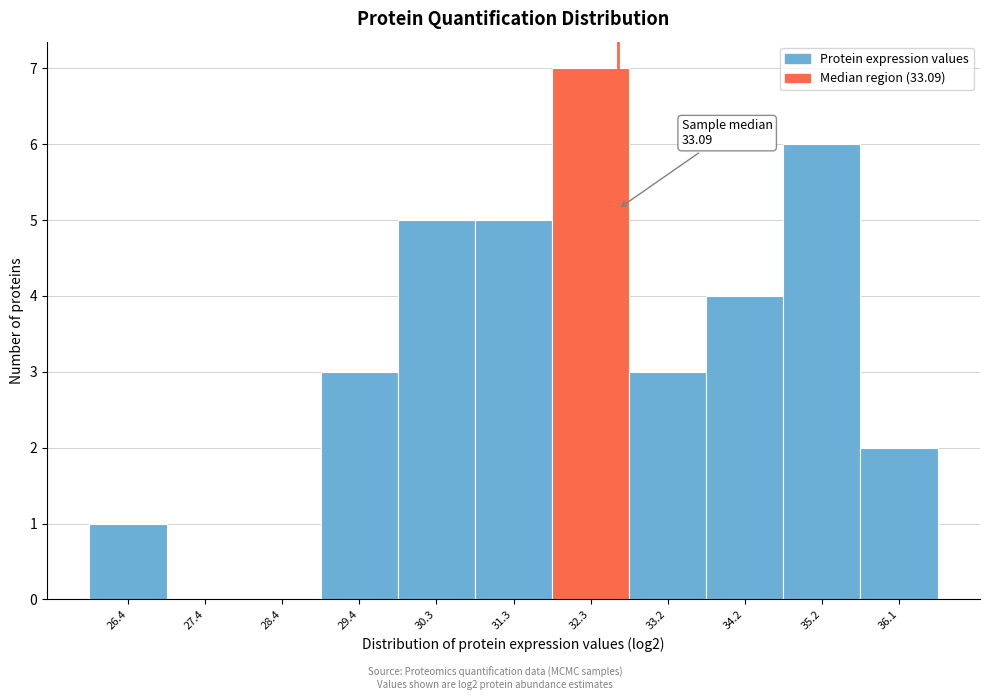

Reading left to right, extract all data points from this chart.

26.4=1	27.4=0	28.4=0	29.4=3	30.3=5	31.3=5	32.3=7	33.2=3	34.2=4	35.2=6	36.1=2